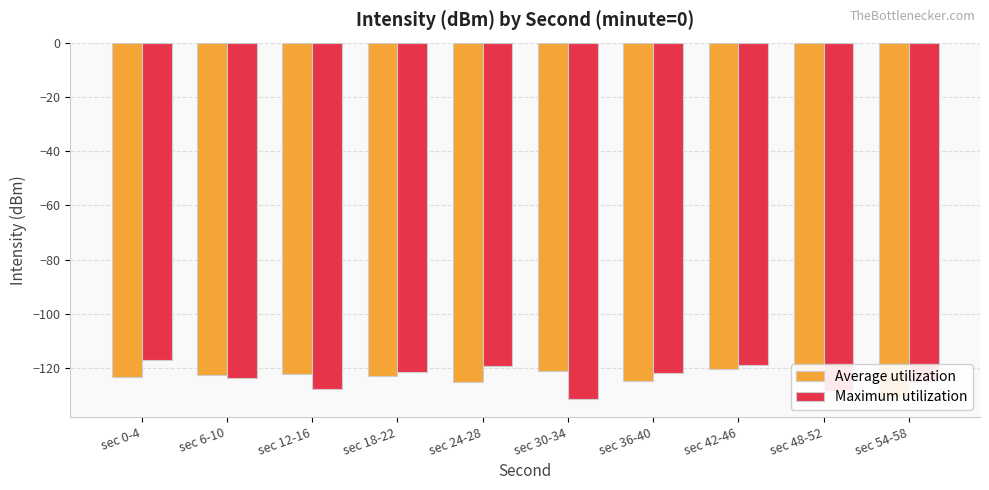

What is the value of the Average utilization bar at the 4th from the left?

-122.8